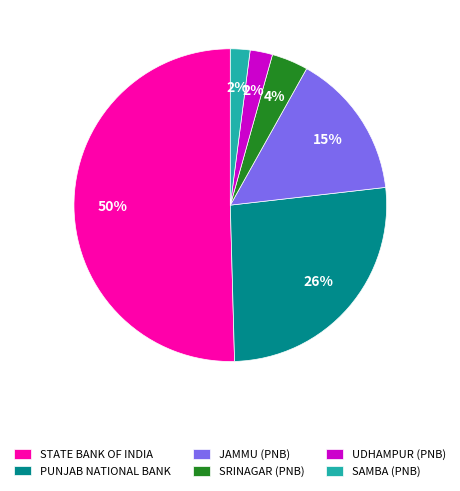

True or false: UDHAMPUR (PNB) accounts for 7% of the total.

False